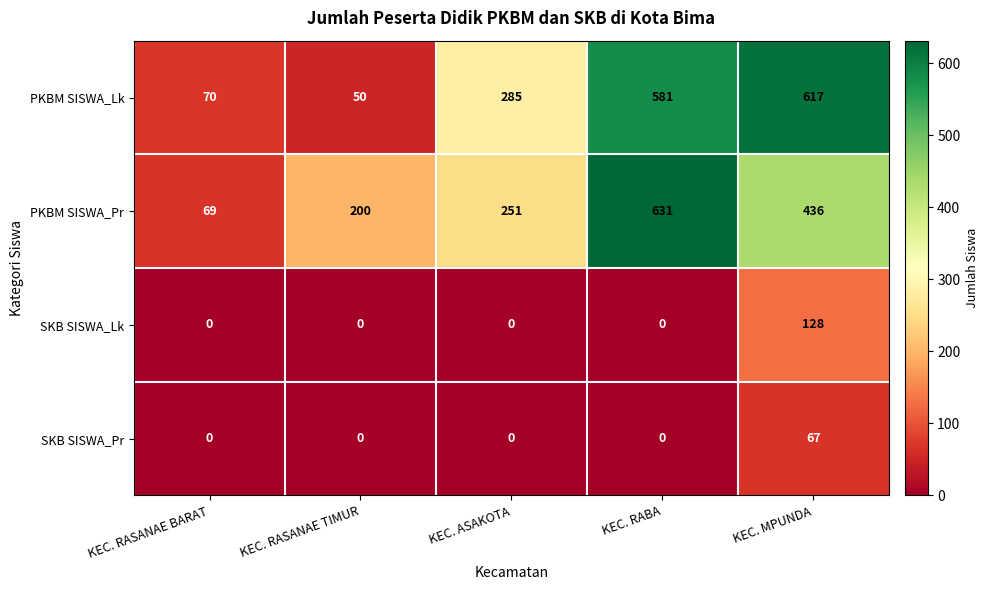

How many series are shown in this chart?

4